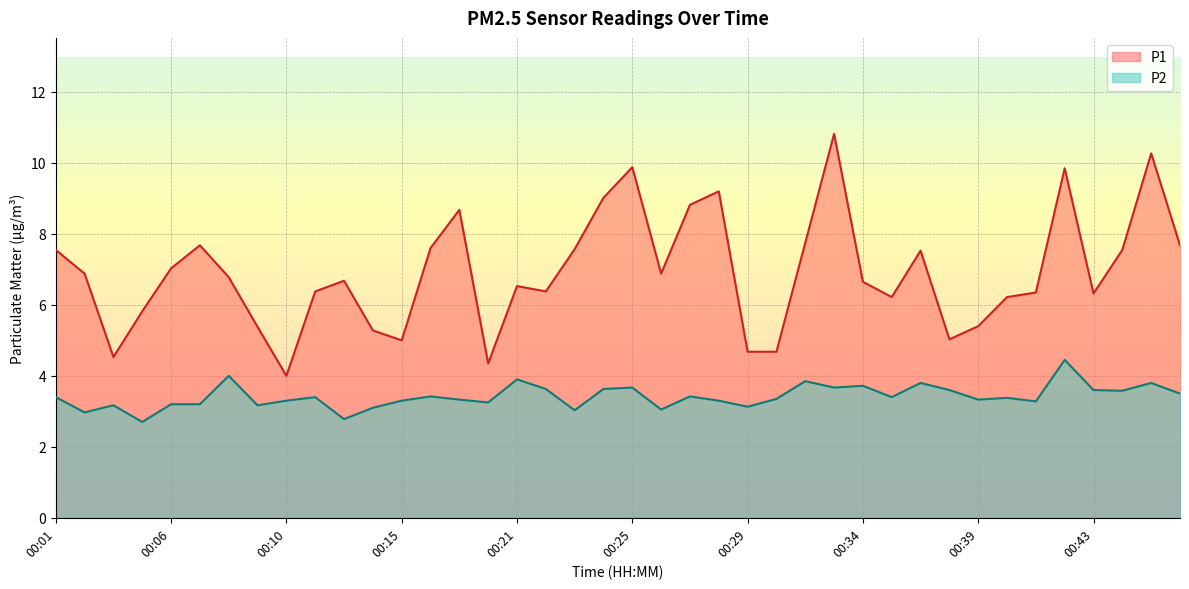

How many values in the P2 series are below 3?

3